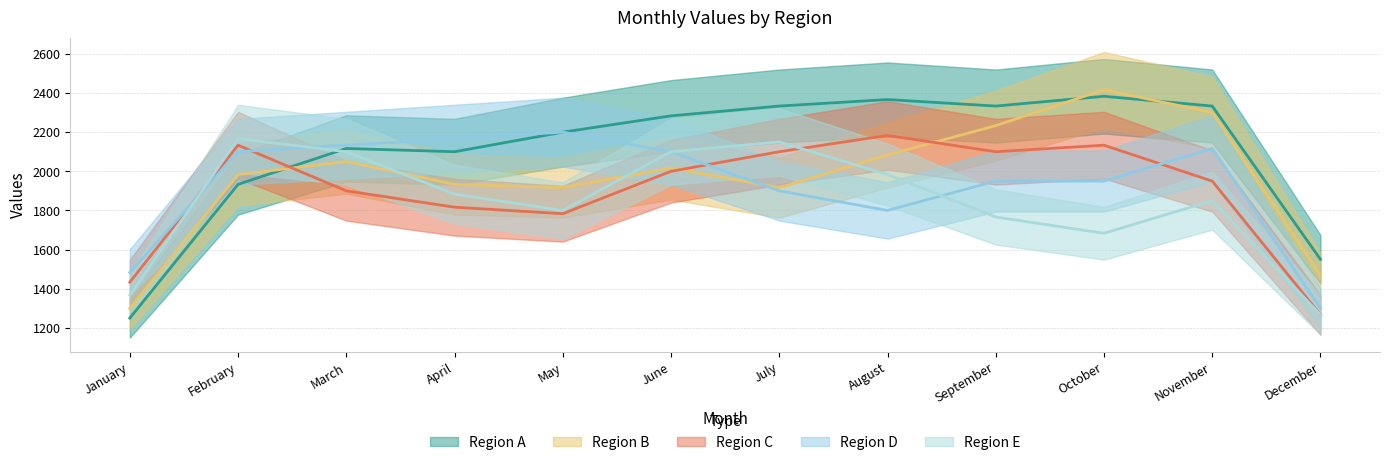

After their last crossing, which series has the higher values: Region B or Region C?

Region B